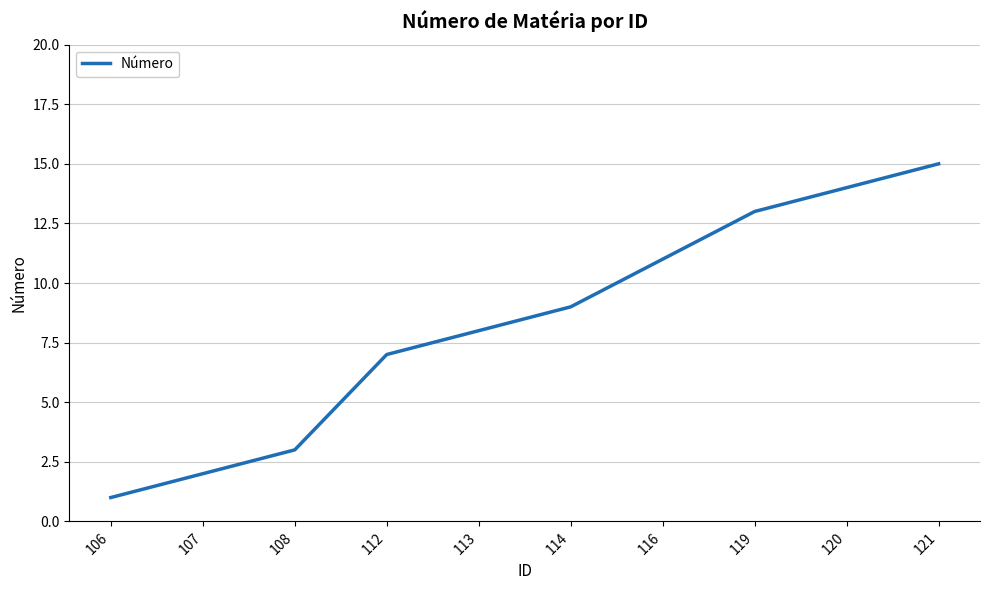

The chart shows a value of 9 at 114. True or false?

True